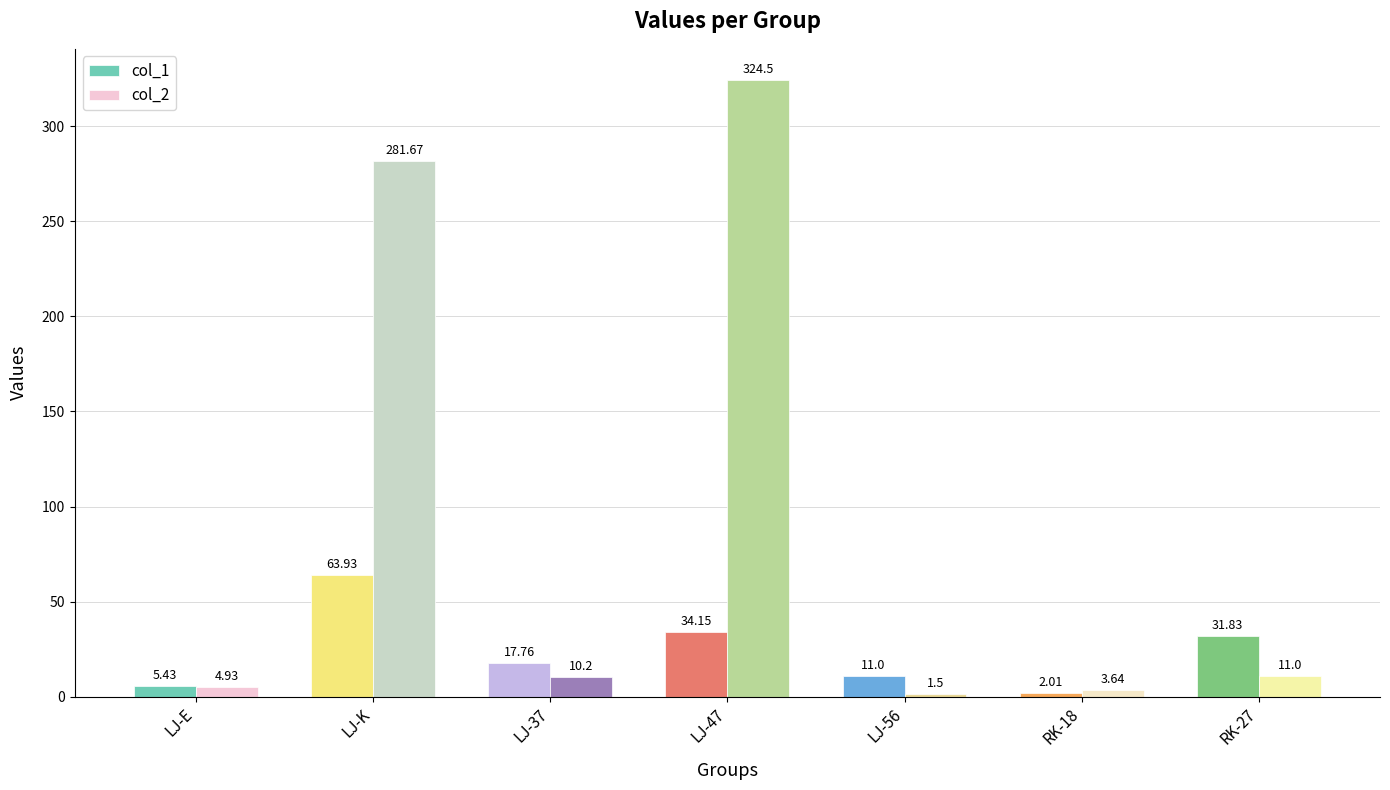

Where is col_2 nearest to the value 163?

LJ-K